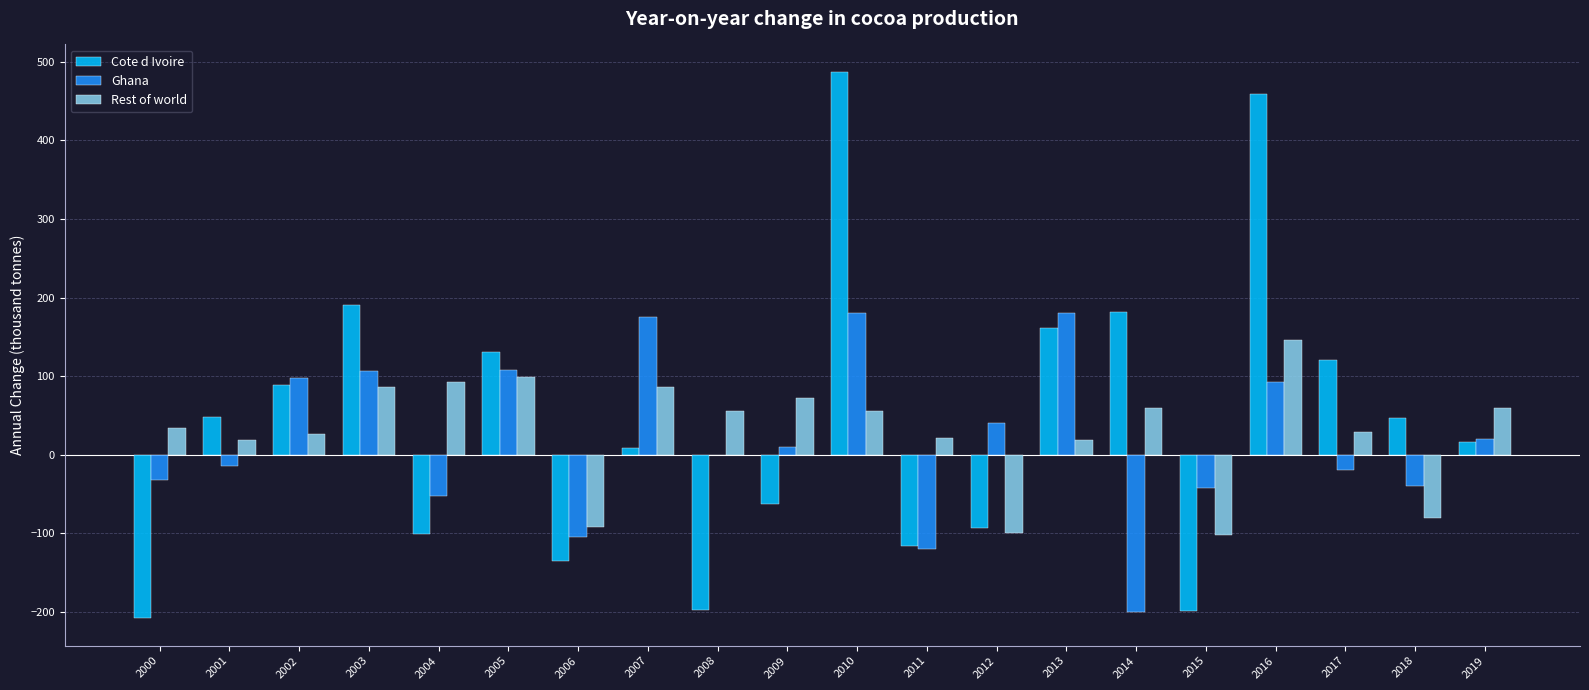

Is it true that Rest of world equals 59.5 at 2014?

True